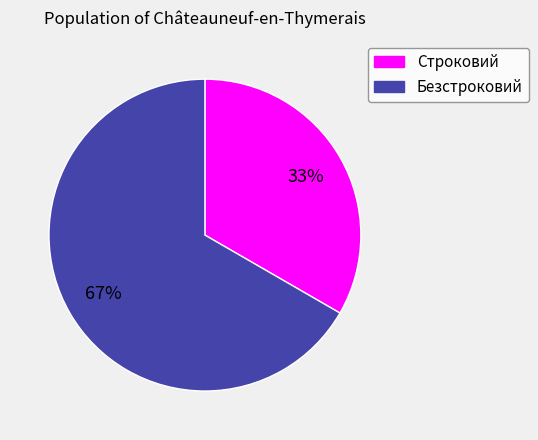

Which category has the biggest portion of the pie?

Безстроковий